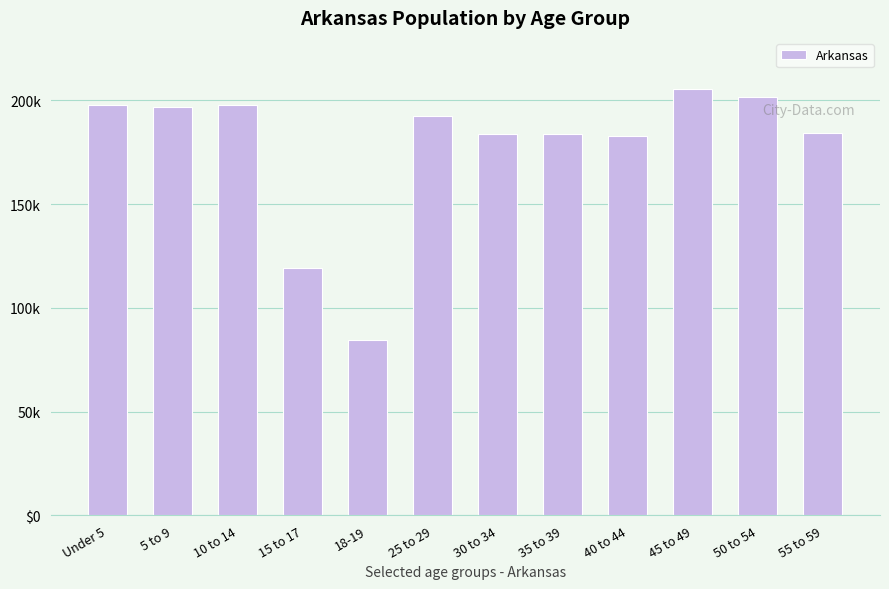

What value does the data have at Under 5, to the nearest 50?

197700